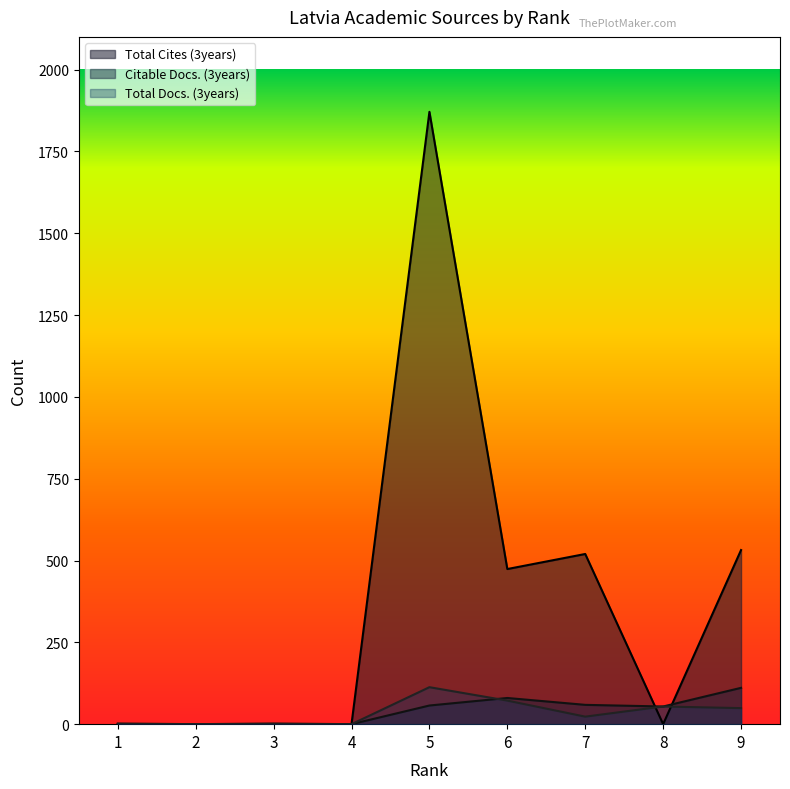

Which series ends up on top after the final intersection of Total Docs. (3years) and Total Cites (3years)?

Total Cites (3years)